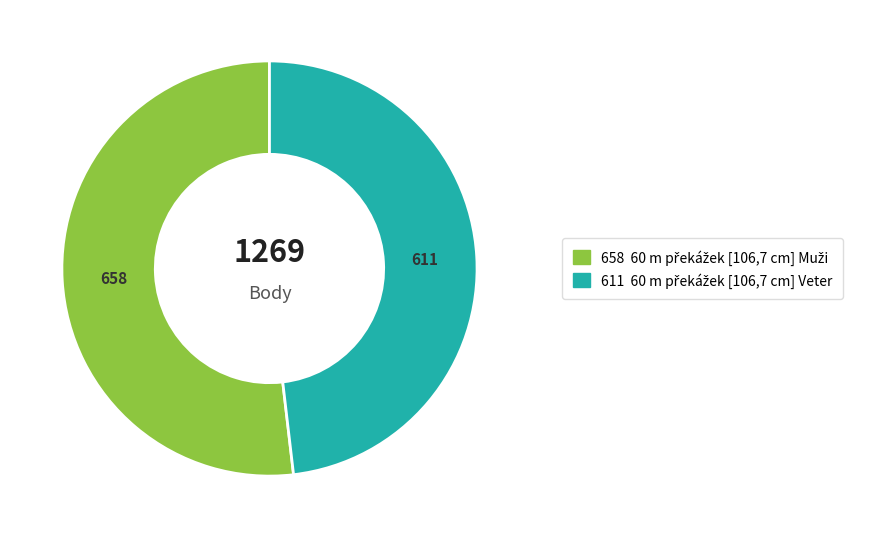

How many slices are in this pie chart?

2